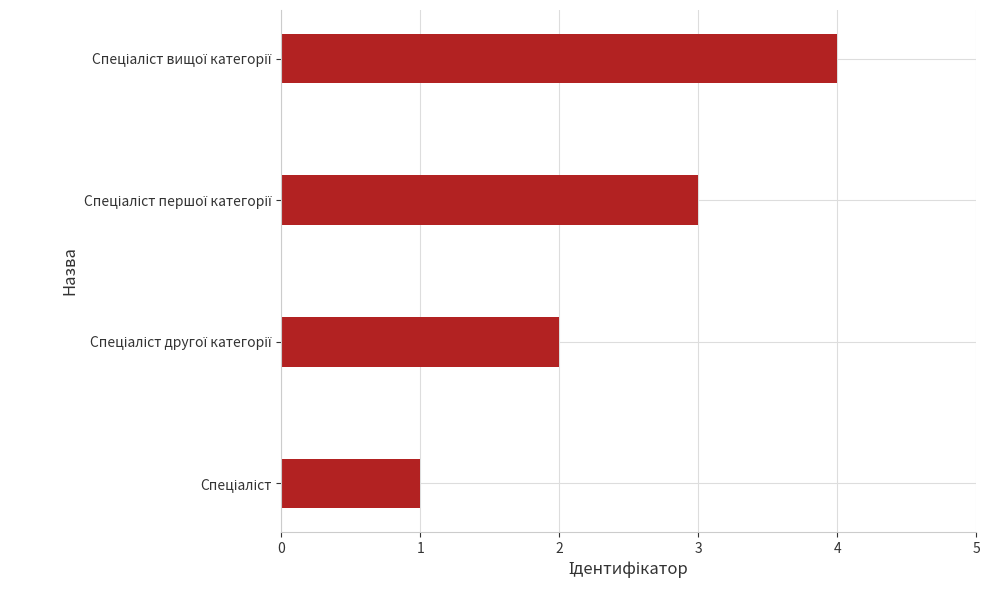

What is the sum of all values?

10